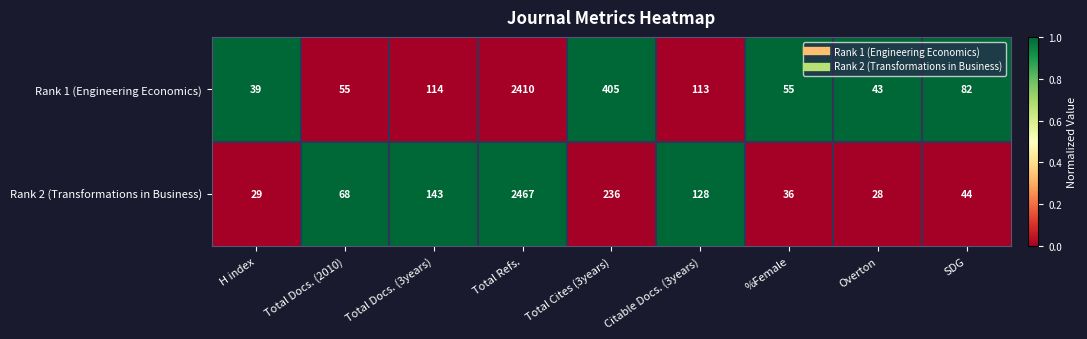

Is it true that Rank 1 (Engineering Economics) equals 55 at %Female?

True